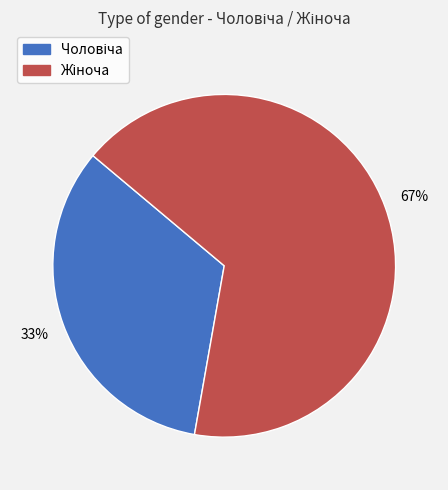

To the nearest percent, what is the average slice percentage?

50%